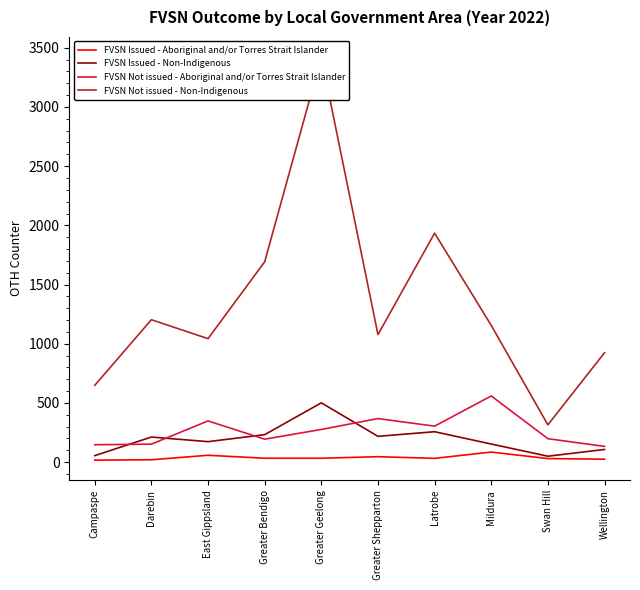

Is it true that FVSN Not issued - Non-Indigenous equals 1155 at Mildura?

True